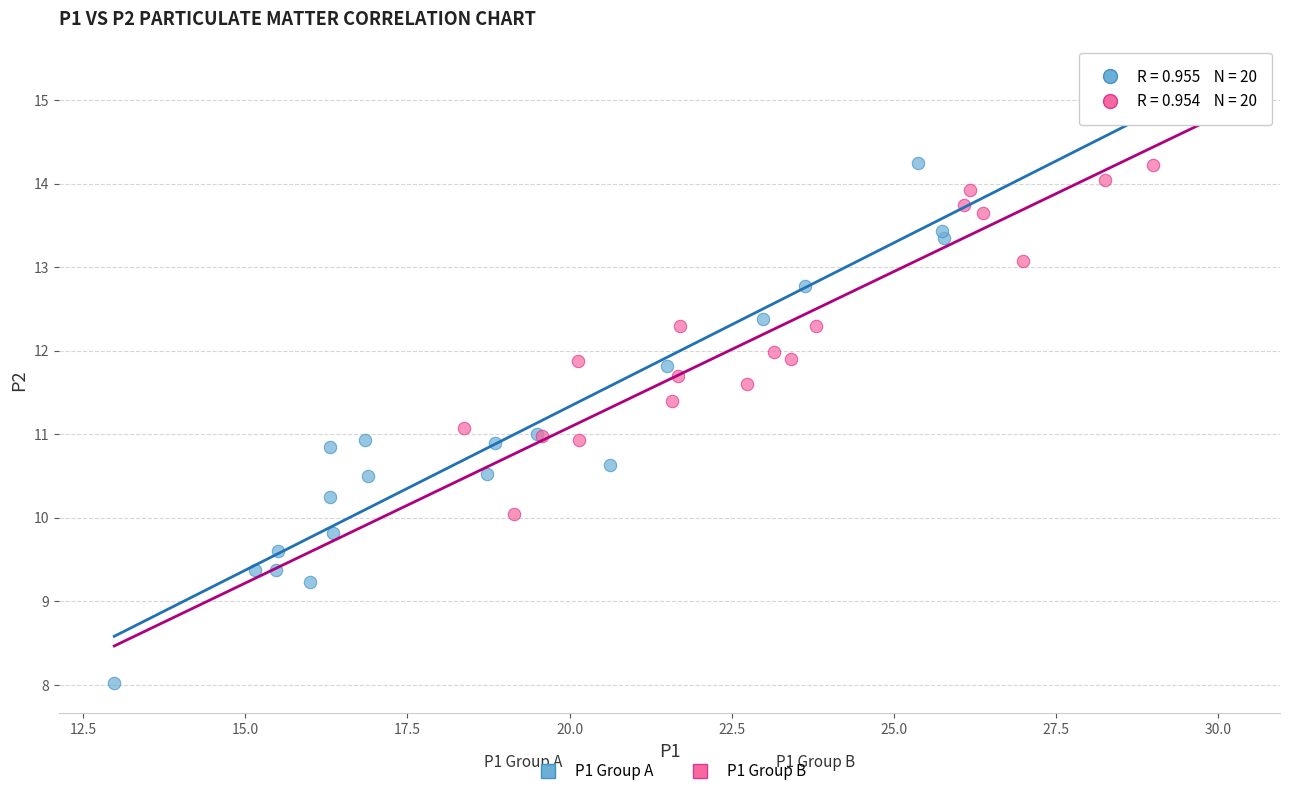

Which series has the largest Y range (max minus min)?

P1 Group A